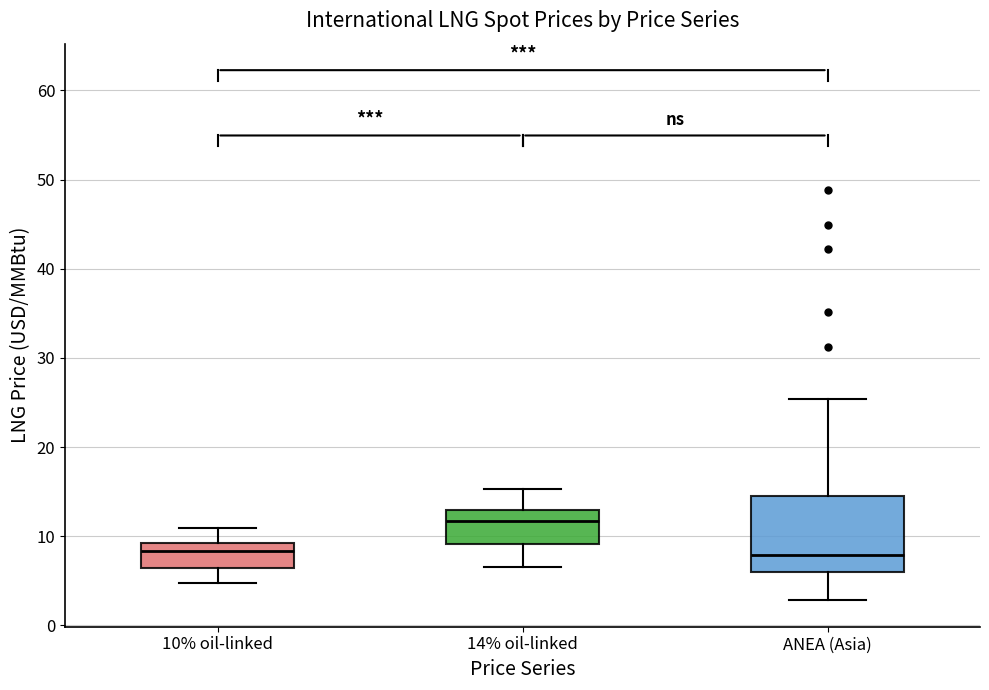

Reading left to right, transcribe this box plot: for each box, give where its median line is, the range the box spans, and where its two whiskers end, as read against the y-axis. The values are not printed on the chart, so give them approximately, as read against the axis.

10% oil-linked: median 8, box 6 to 9, whiskers 5 to 11
14% oil-linked: median 12, box 9 to 13, whiskers 7 to 15
ANEA (Asia): median 8, box 6 to 14, whiskers 3 to 25